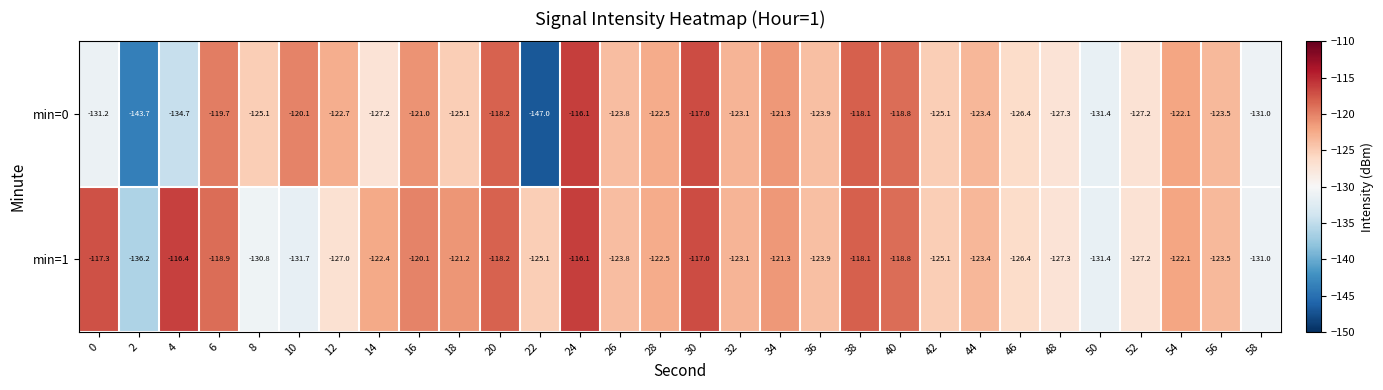

What value does the min=1 series have at 58?

-131.0